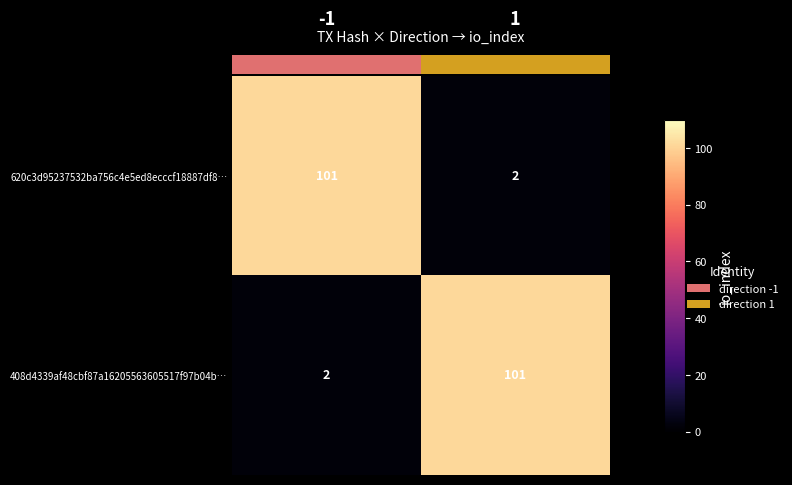

What is the maximum value for 620c3d95237532ba756c4e5ed8ecccf18887df8…?

101